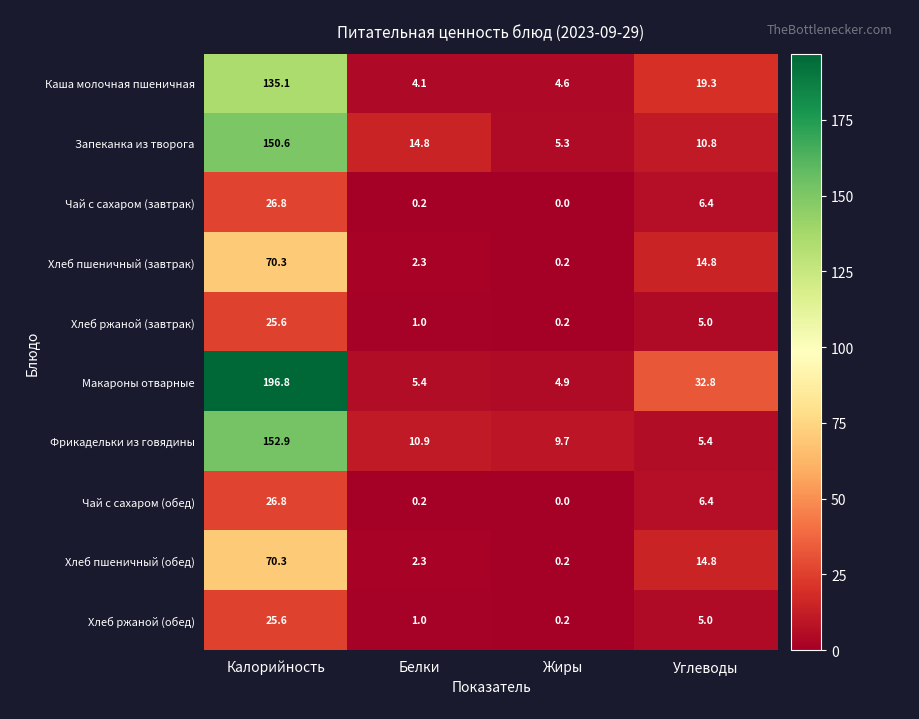

Is it true that Хлеб пшеничный (завтрак) equals 97.6 at Калорийность?

False